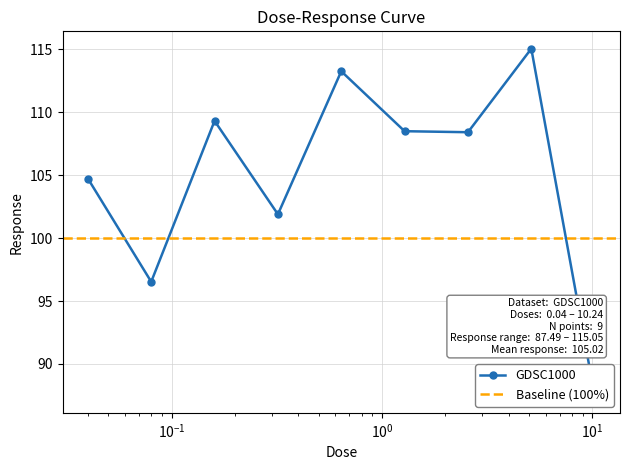

What is the difference between the maximum and minimum values?

27.6